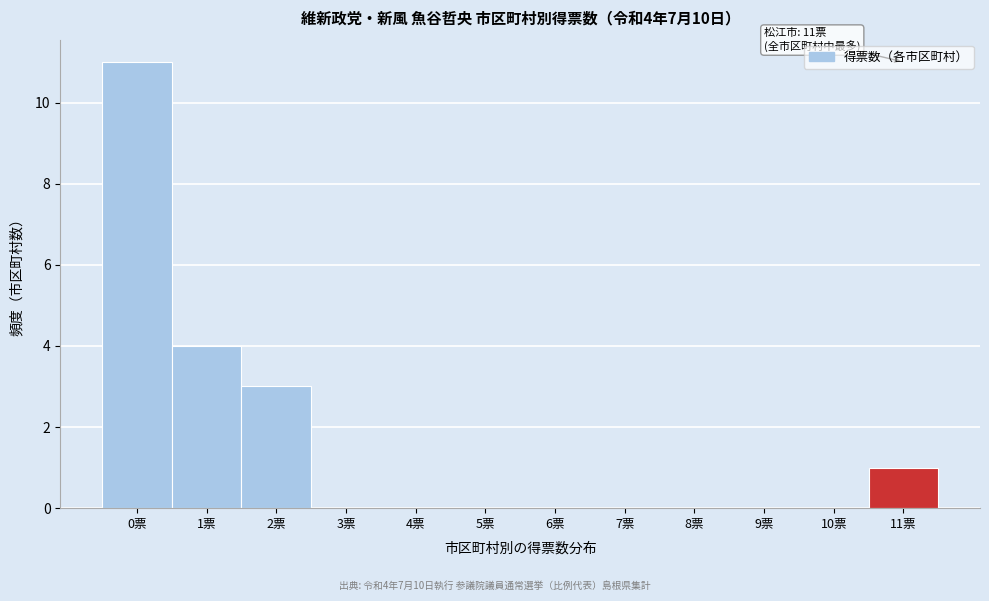

Over which range of the x-axis is the bar tallest?

-0.5 to 0.5